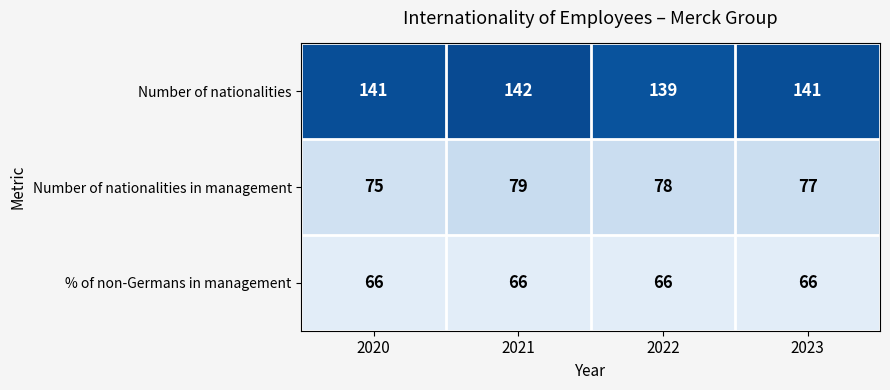

Reading left to right, transcribe all the data shown in this chart.

Number of nationalities: 141	142	139	141
Number of nationalities in management: 75	79	78	77
% of non-Germans in management: 66	66	66	66